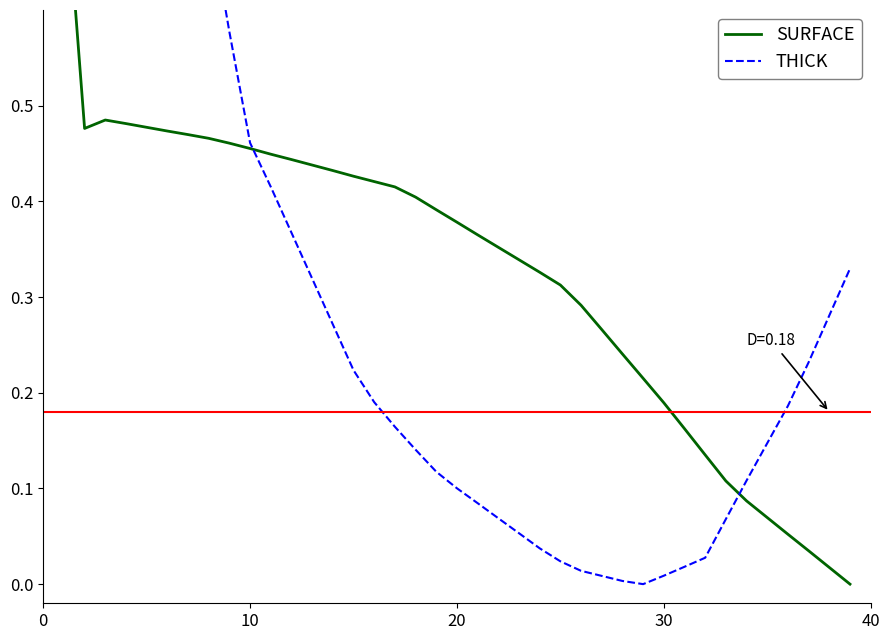

Is the value of SURFACE at 14 greater than the value of THICK at 8?

No